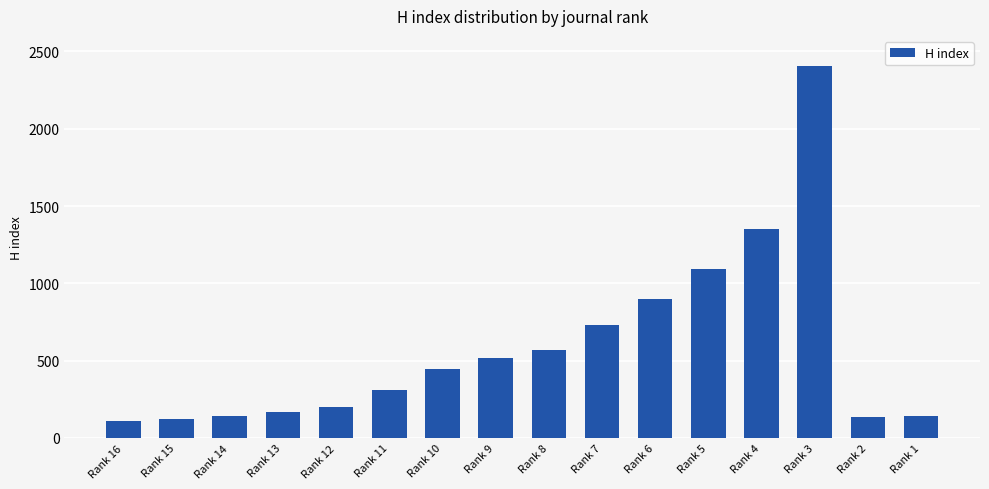

True or false: the data shows 696 at Rank 10.

False